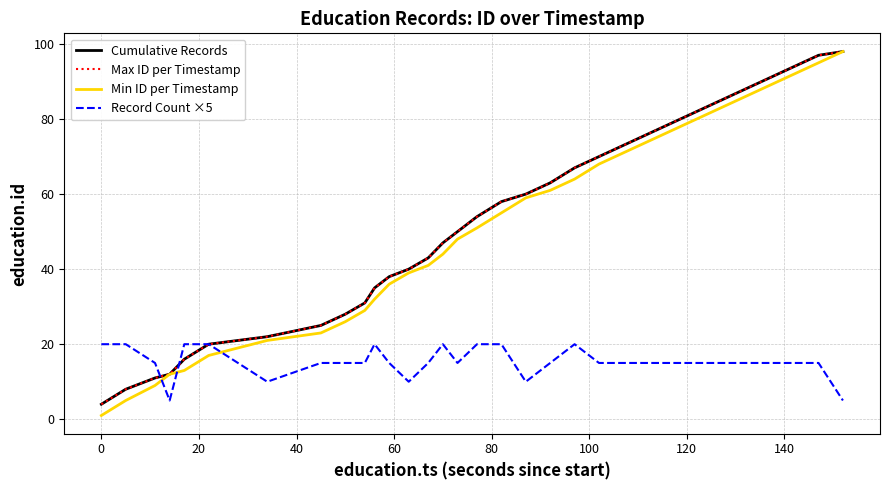

Does the chart display data point markers on the line(s)?

No